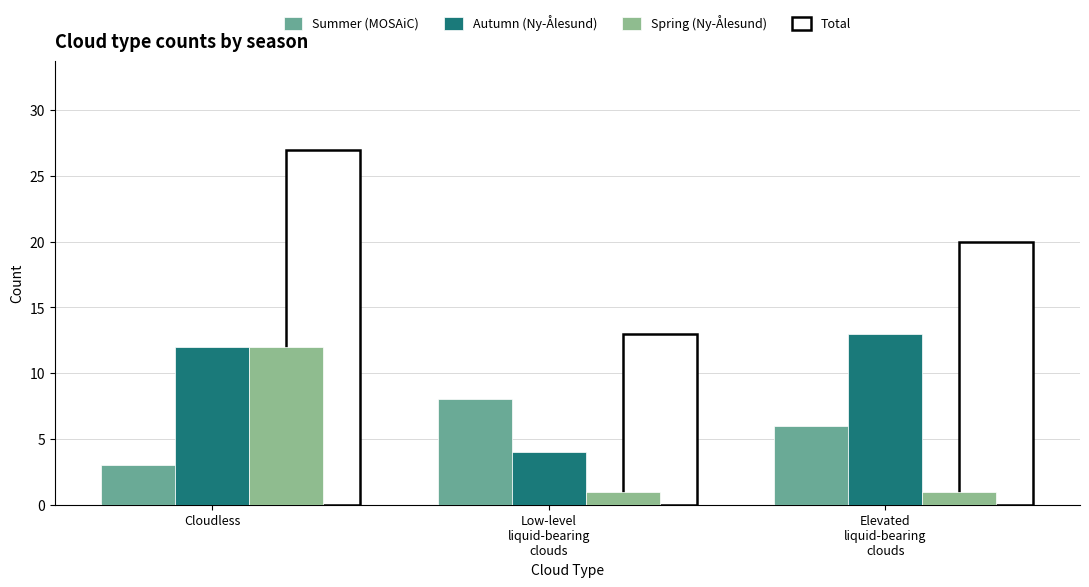

How many distinct data groups are displayed?

3